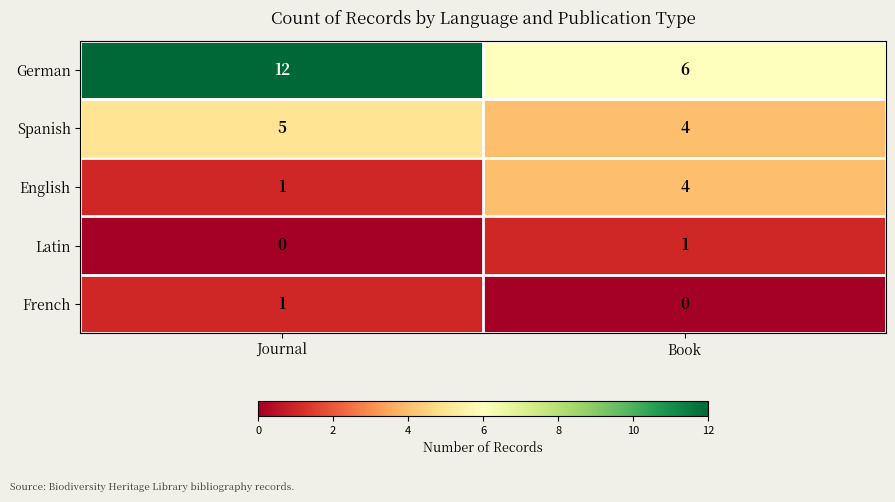

Is it true that English equals 0 at Journal?

False